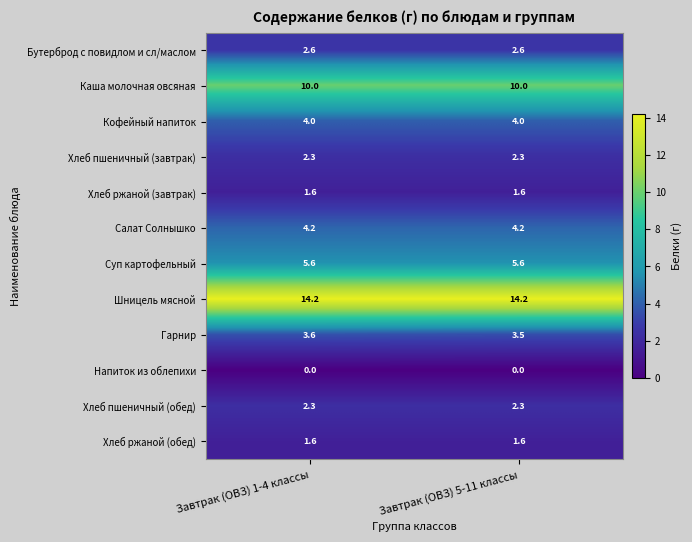

The value of Шницель мясной at Завтрак (ОВЗ) 5-11 классы is 14.2. True or false?

True